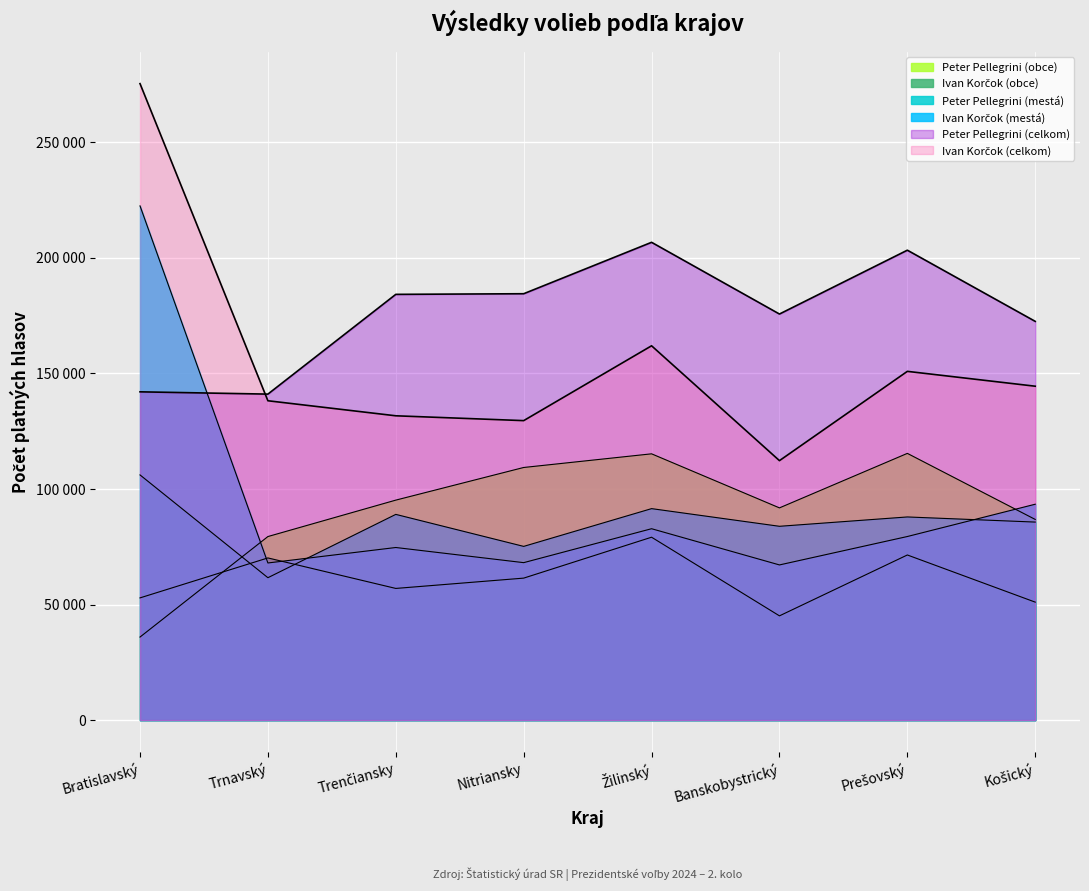

What is the difference between the maximum and minimum values in the Peter Pellegrini series?

65638